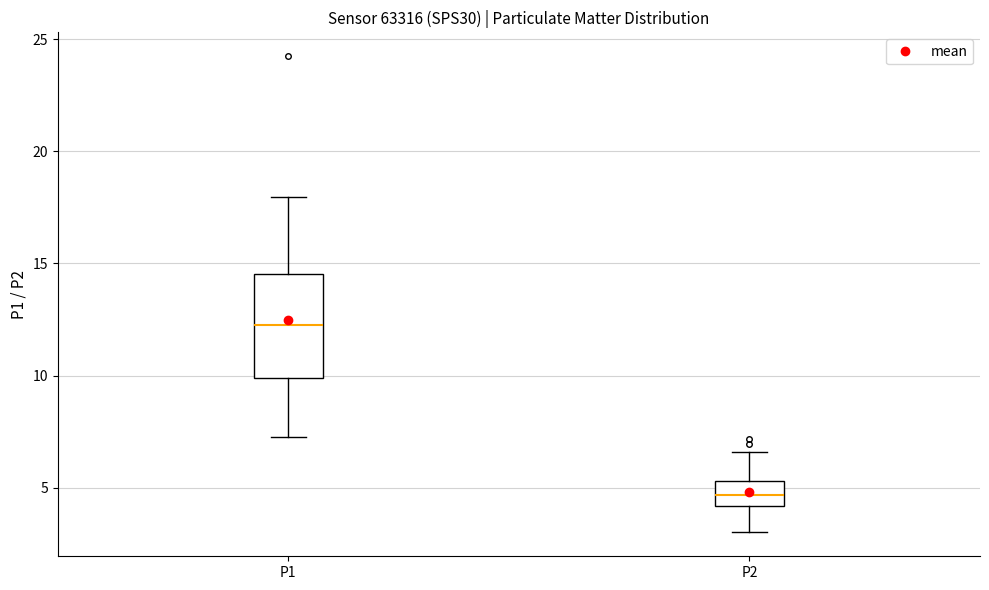

Which box has the lowest median line?

P2